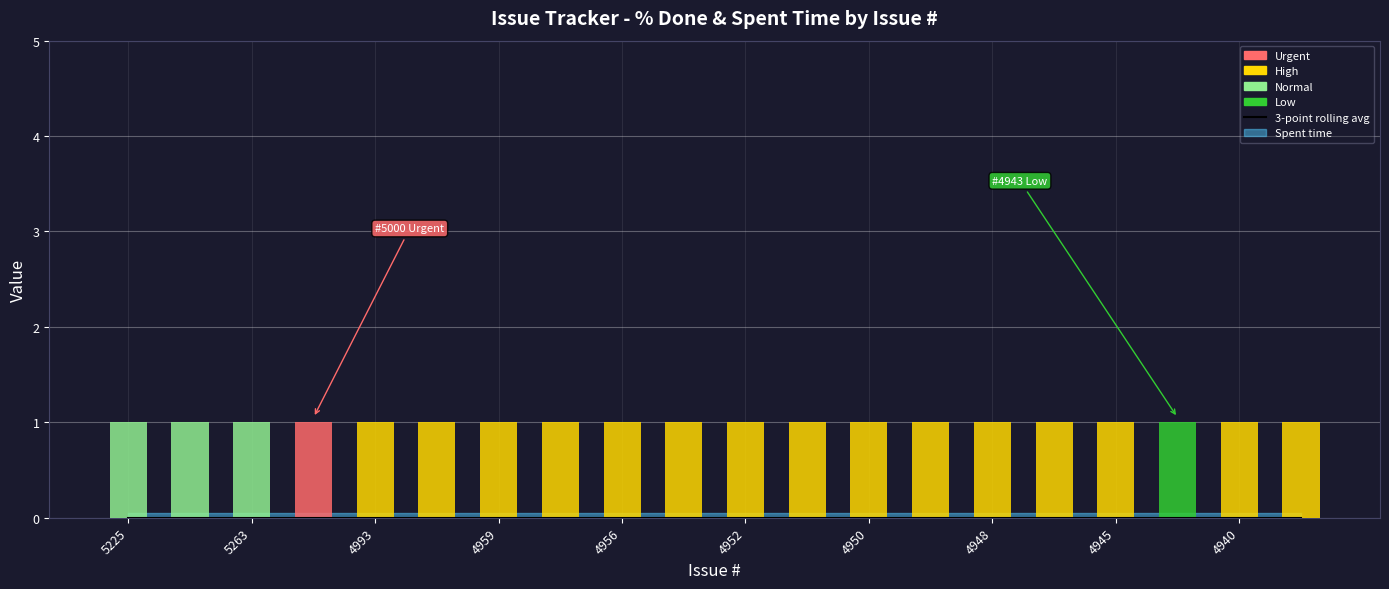

Which has a higher value, 4940 or 4950?

4940